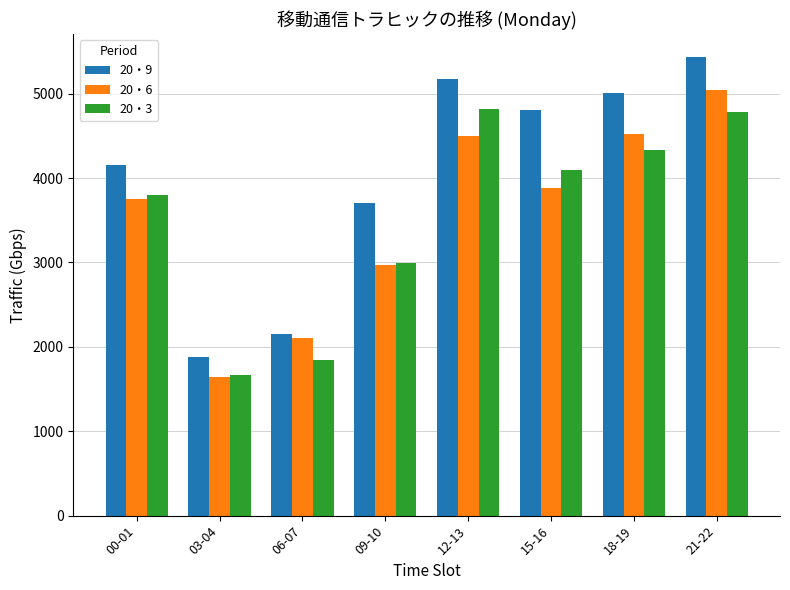

The value of 20・6 at 00-01 is 6747.4. True or false?

False